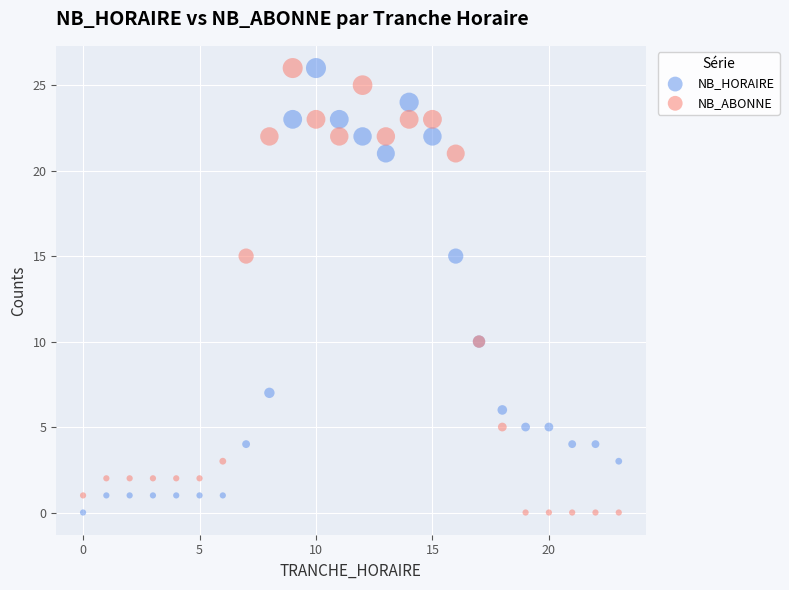

What is the X range (max minus min) for the scatter plot?

23